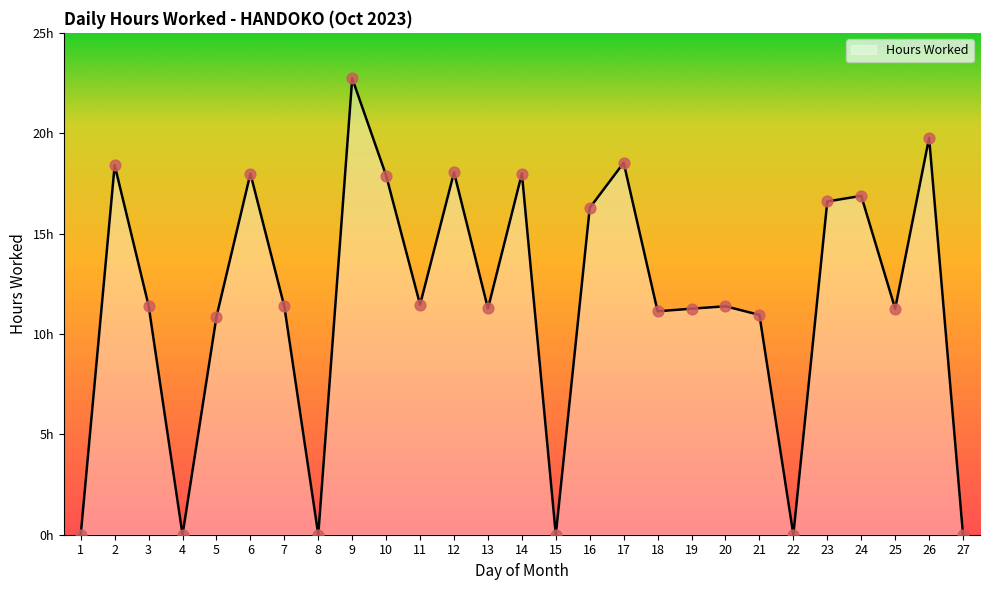

What is the change in value from 19 to 26?

+8.5